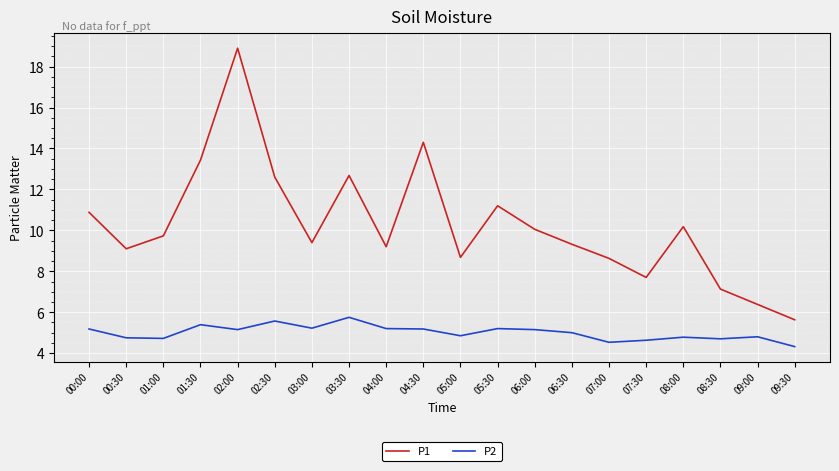

What is the difference between the maximum and second lowest values in the P1 series?

12.5